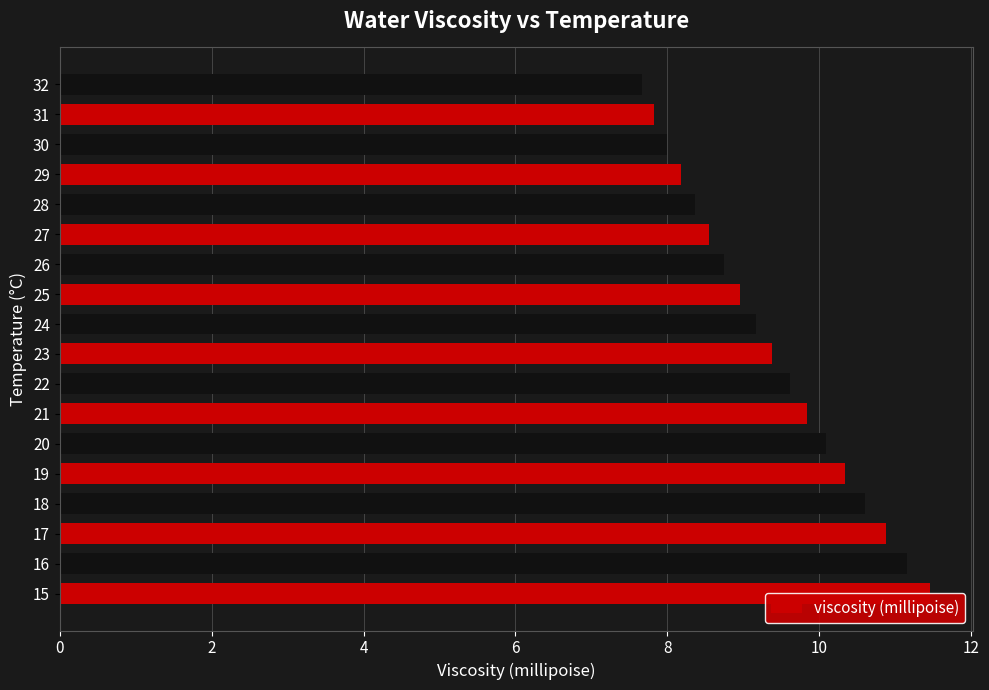

Are the bars grouped side by side (vs. stacked)?

No